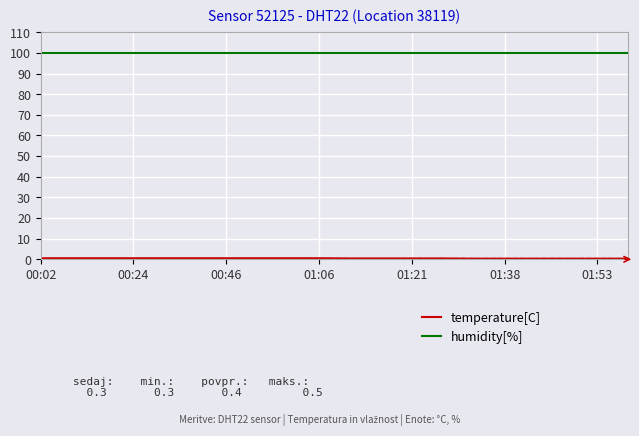

What is the highest value of the humidity[%] series?

99.9